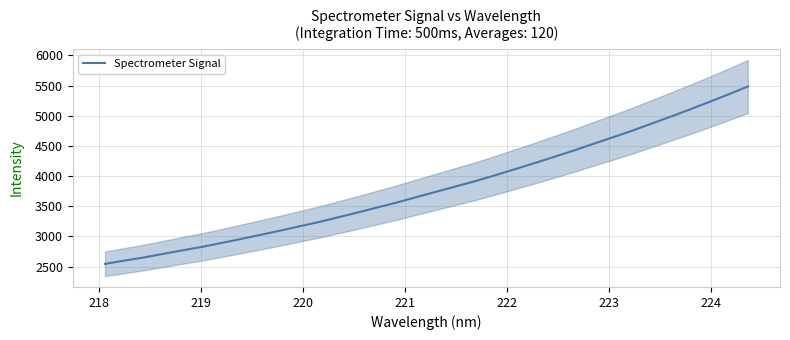

What is the maximum value for Spectrometer Signal?

5484.5